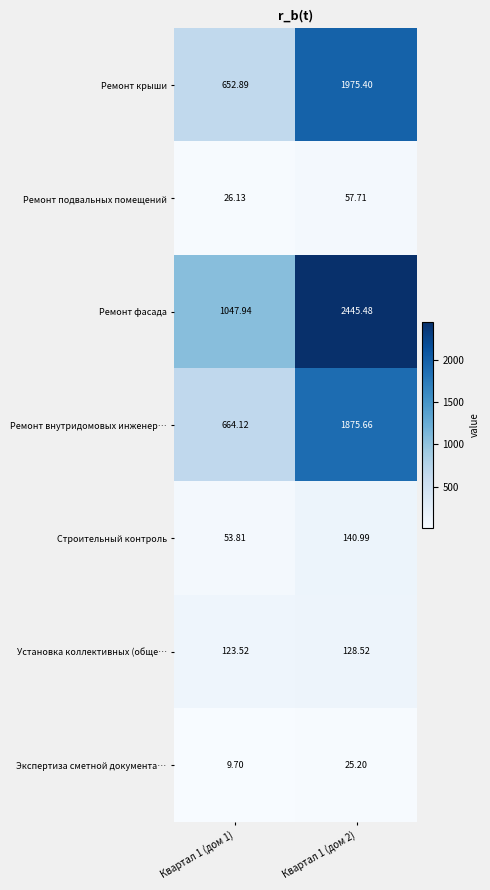

Is the value of Ремонт внутридомовых инженер… at Квартал 1 (дом 2) greater than the value of Экспертиза сметной документа… at Квартал 1 (дом 1)?

Yes